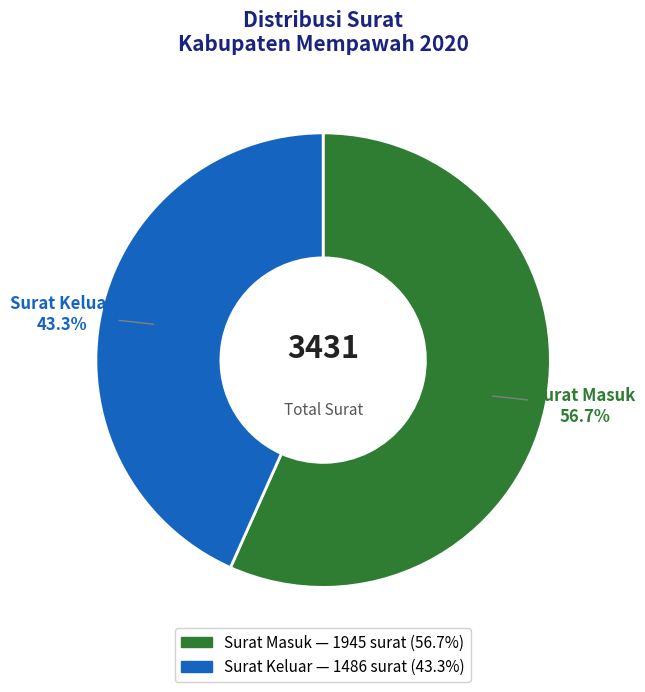

To the nearest percent, what portion does Surat Masuk represent?

57%